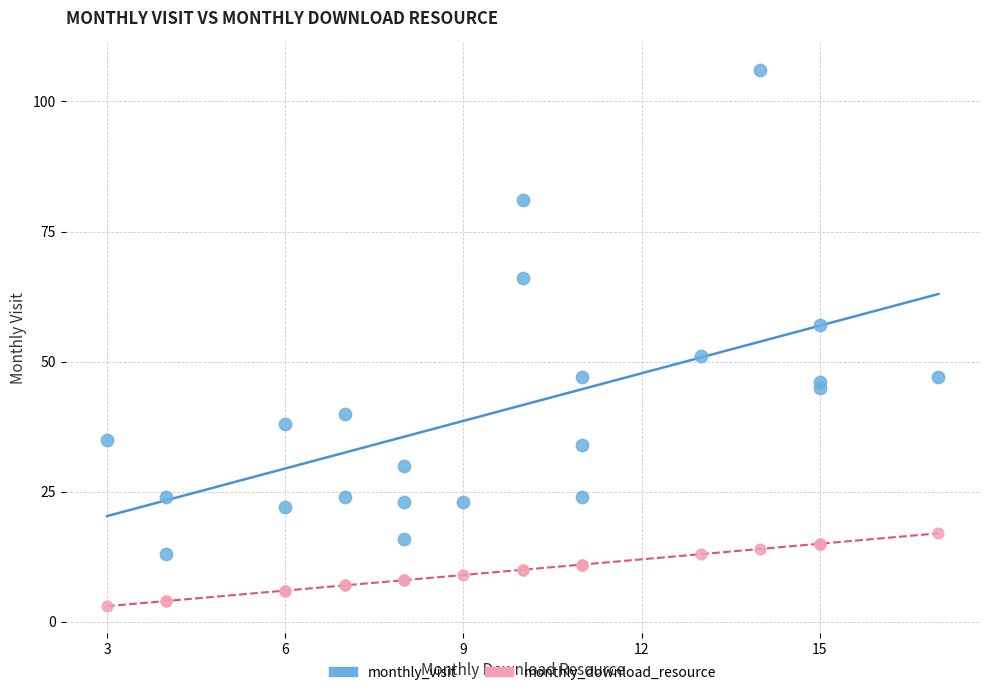

What are all the series names shown in the legend?

monthly_visit, monthly_download_resource